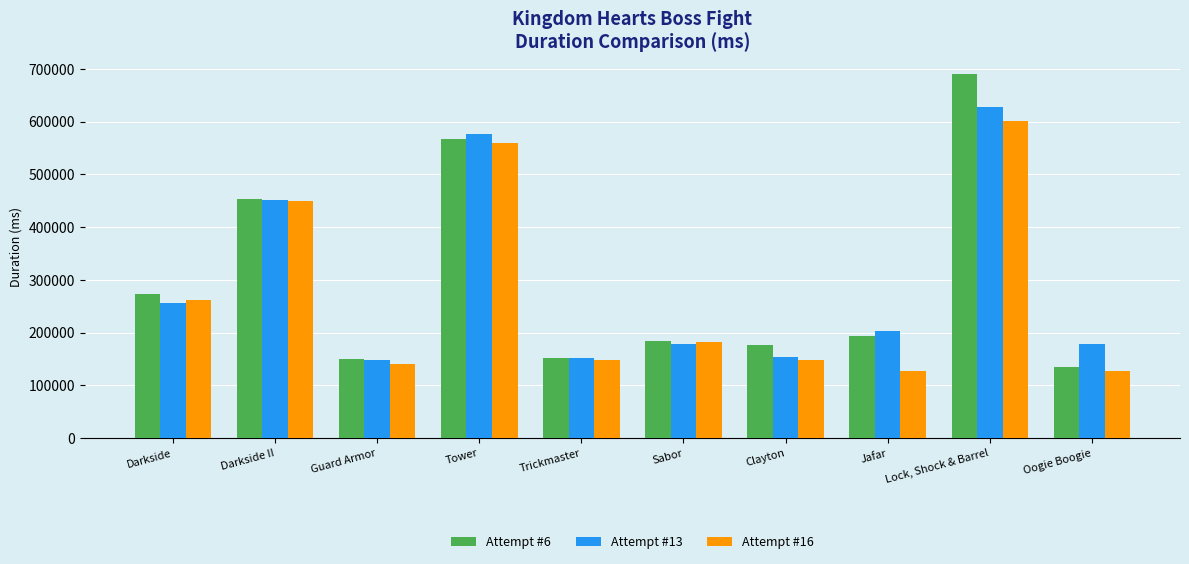

At which label is Attempt #13 closest to 387559?

Darkside II